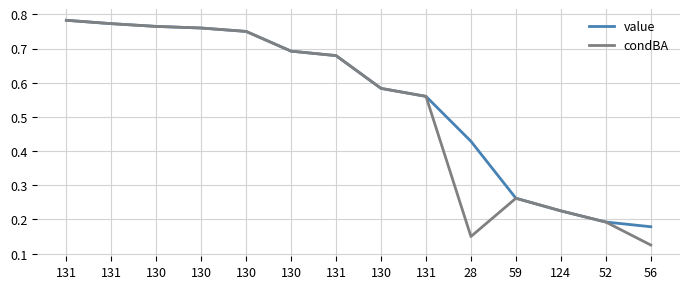

The value of value at 130 is 0.3. True or false?

False